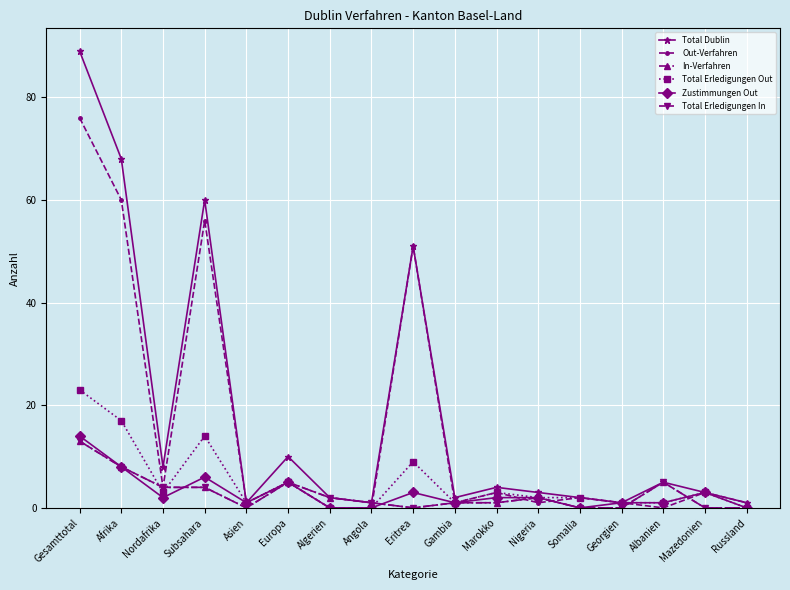

What are all the series names shown in the legend?

Total Dublin, Out-Verfahren, In-Verfahren, Total Erledigungen Out, Zustimmungen Out, Total Erledigungen In